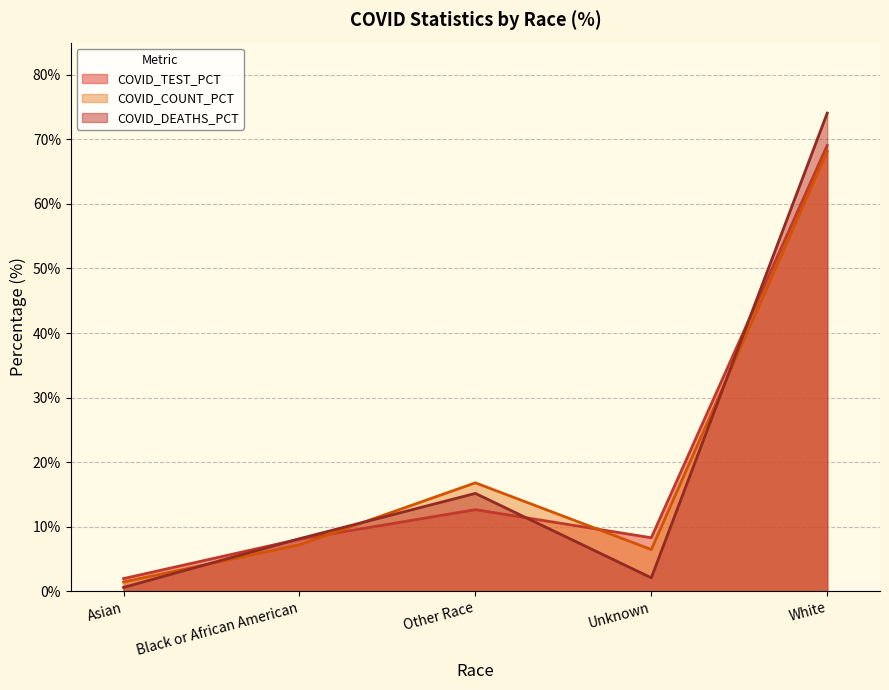

What is the maximum value shown in the chart?

74.1